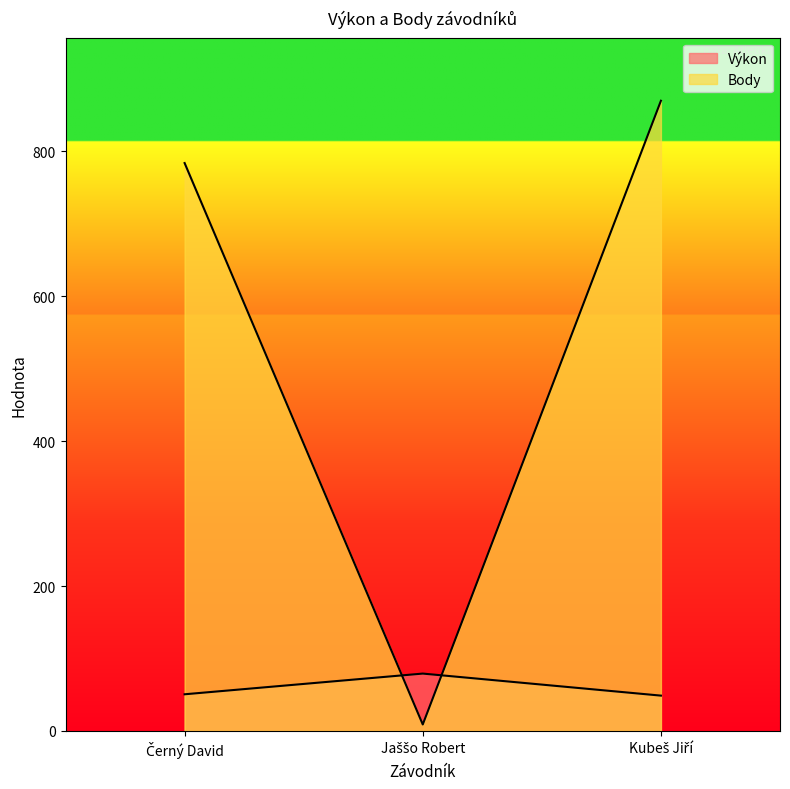

List the series in order of their peak value, highest first.

Body, Výkon